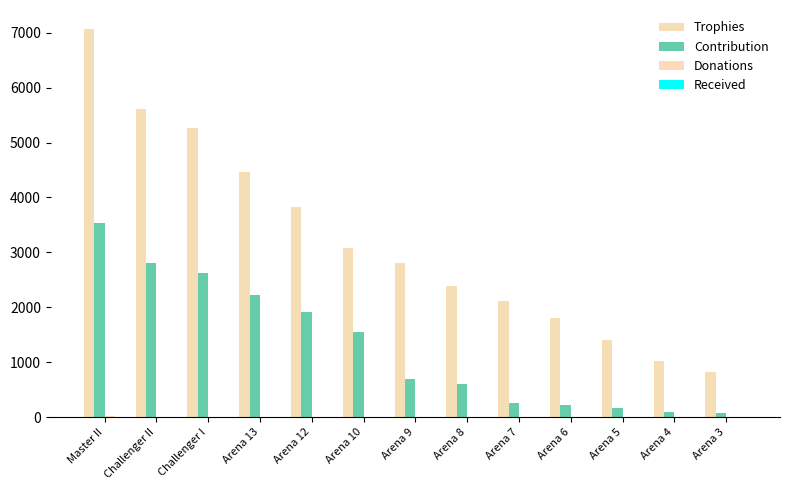

Rank the series at Arena 4 from lowest to highest value.

Donations, Received, Contribution, Trophies